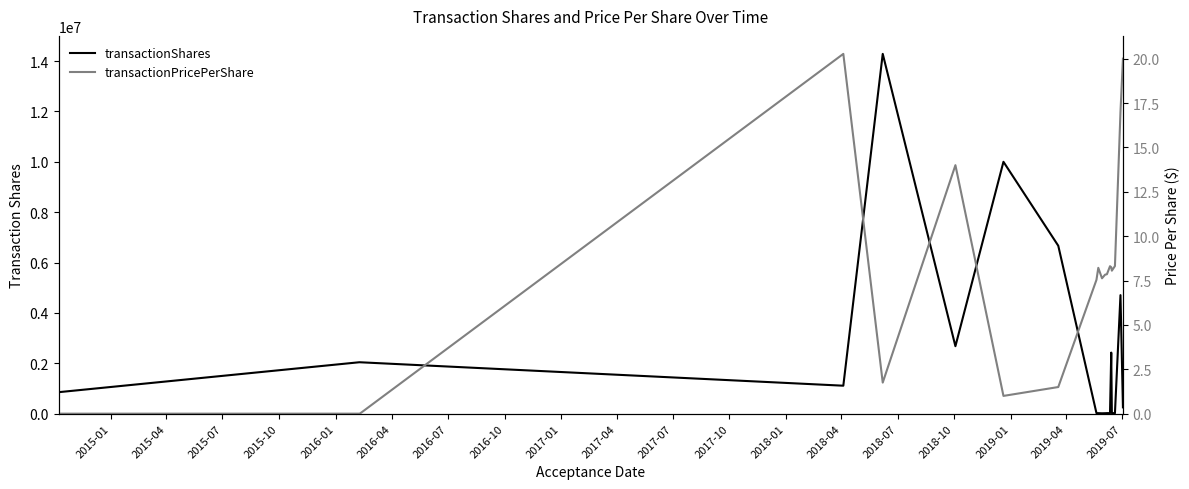

What is the difference between the maximum and minimum values in the transactionPricePerShare series?

20.3